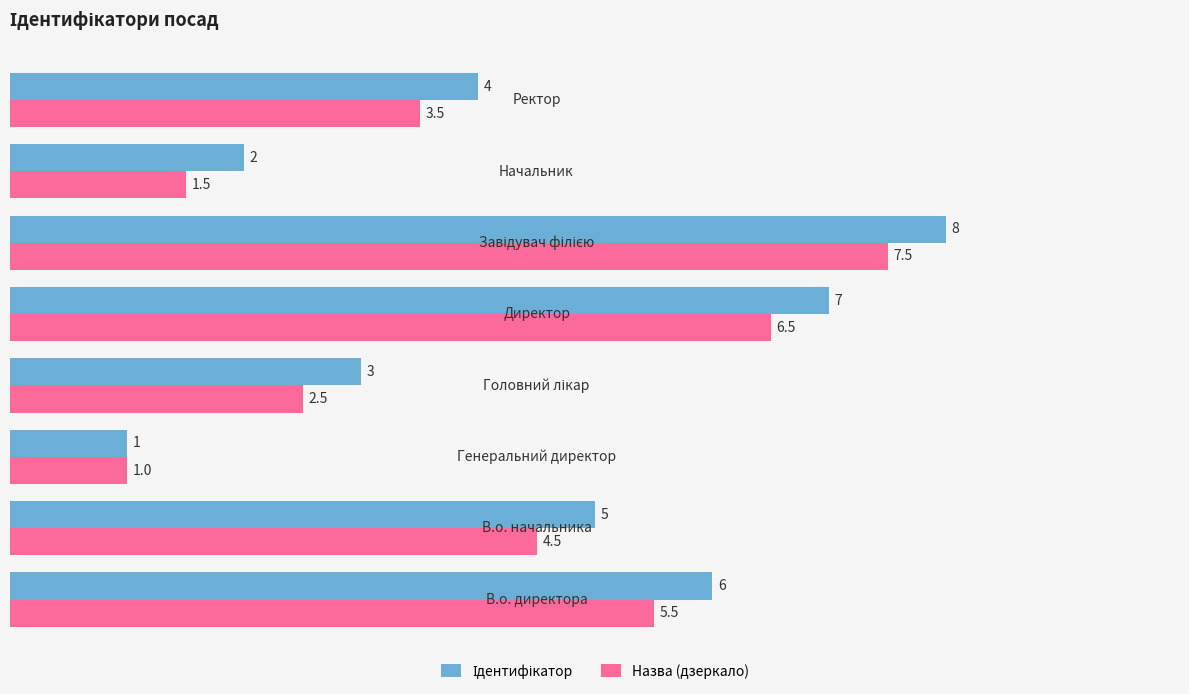

What is the greatest value displayed?

8.0